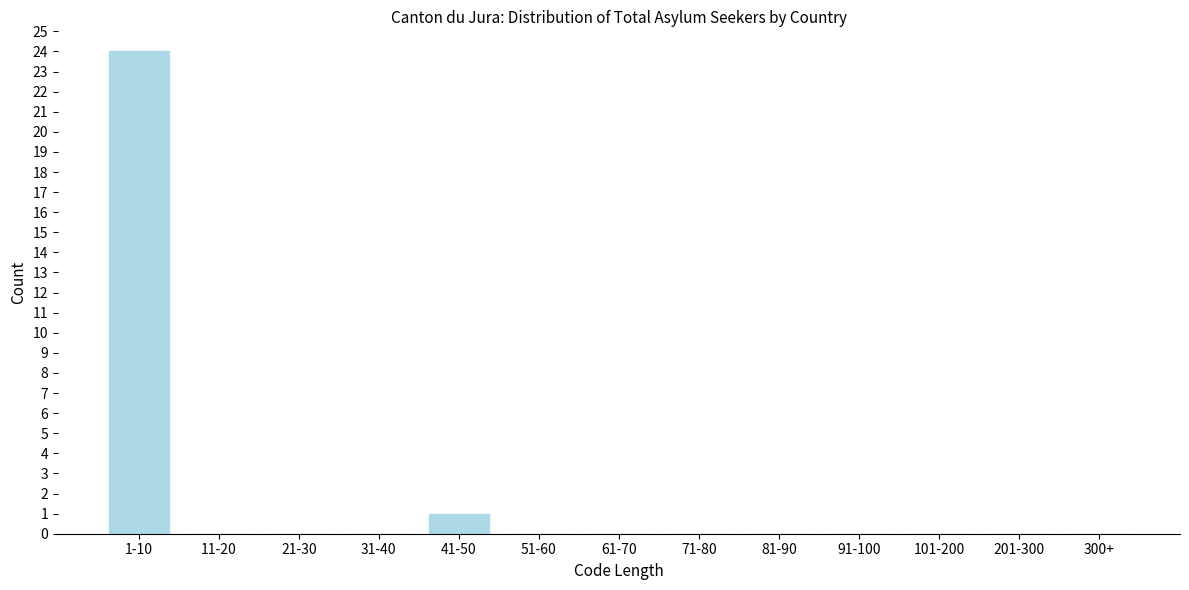

Reading left to right, transcribe all the data shown in this chart.

1-10=24	11-20=0	21-30=0	31-40=0	41-50=1	51-60=0	61-70=0	71-80=0	81-90=0	91-100=0	101-200=0	201-300=0	300+=0